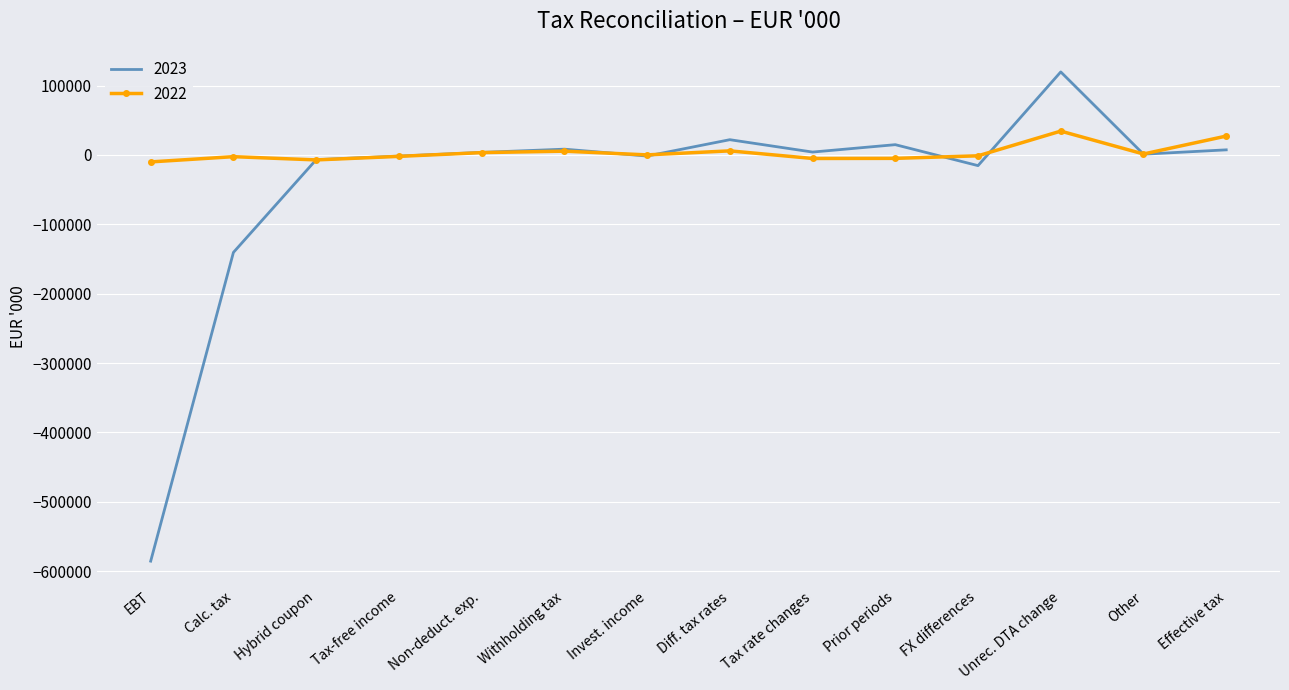

What is the minimum value for 2023?

-585630